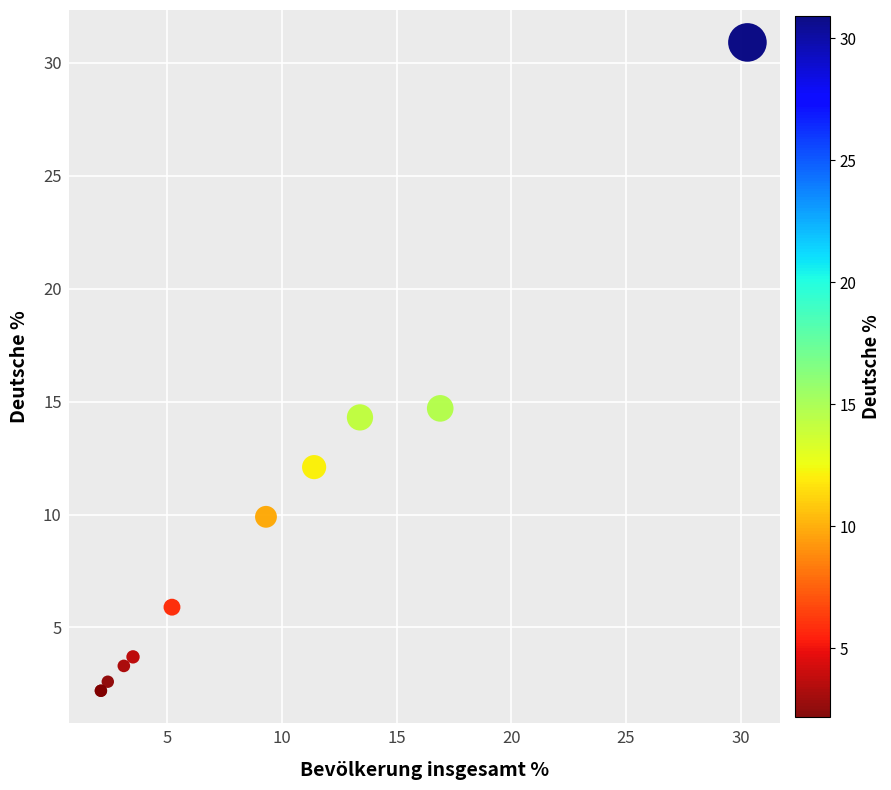

What Y value in the scatter plot is closest to 16?

14.7